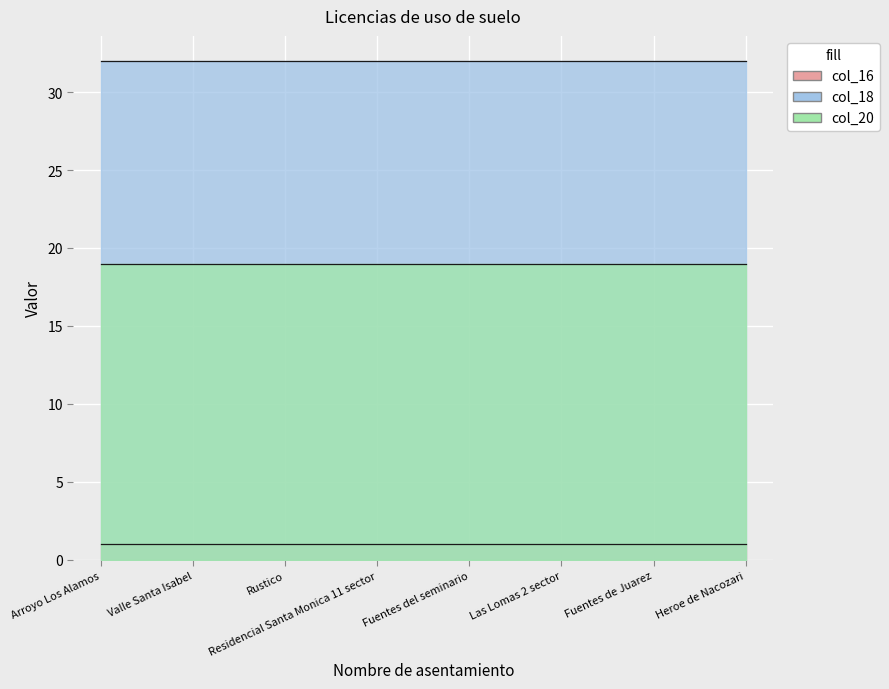

How many lines are shown in the chart?

3